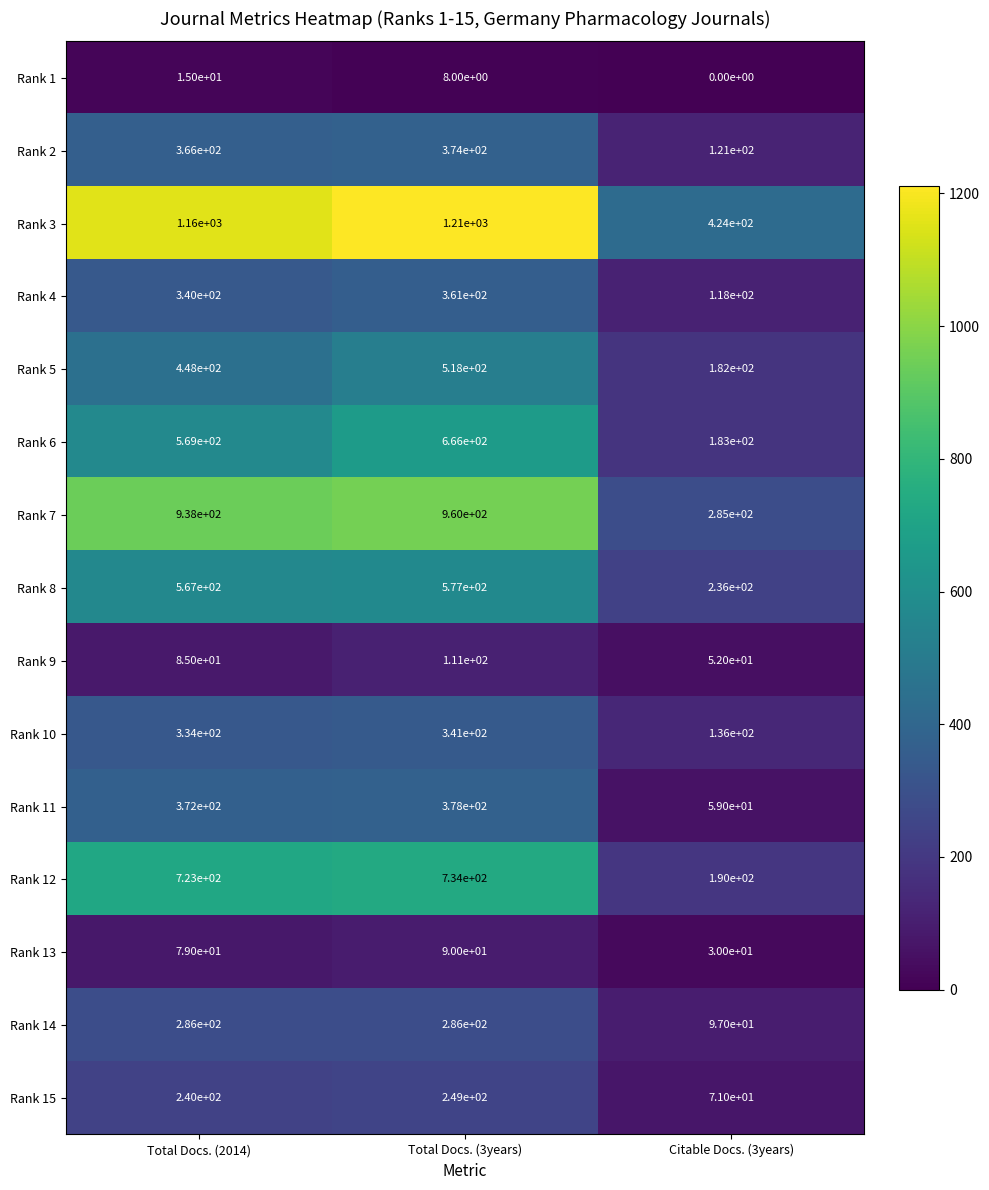

What is the spread (max minus min) of values at Total Docs. (3years)?

1202